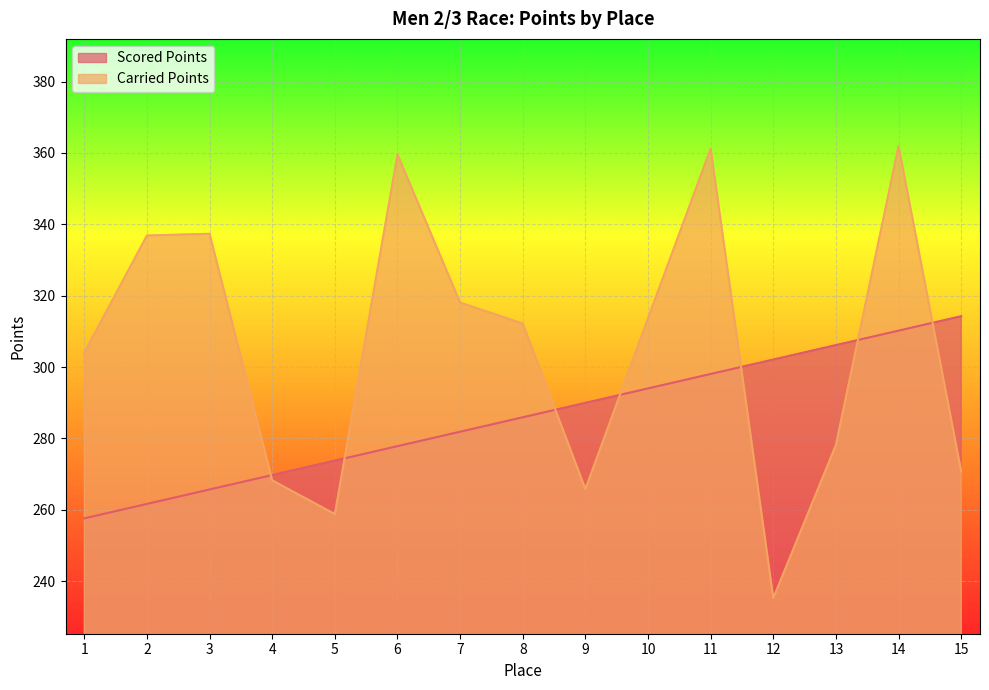

List the series in order of their peak value, highest first.

Carried Points, Scored Points